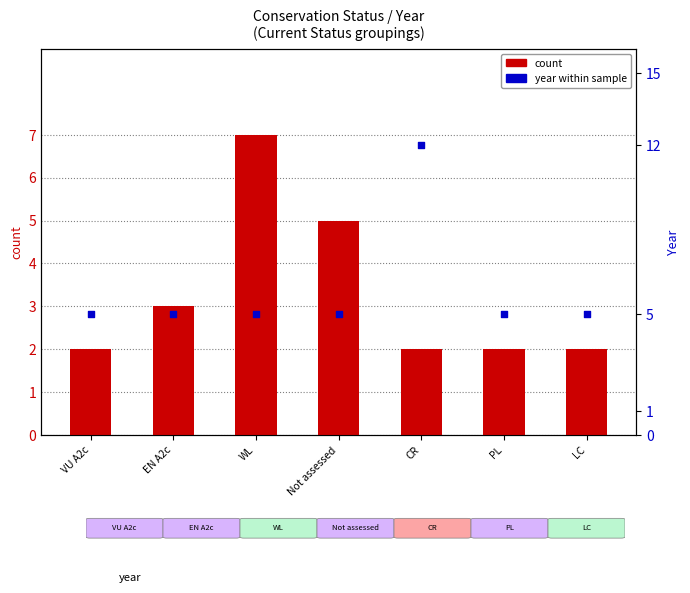

Is the value of count at CR greater than the value of year within sample at VU A2c?

No